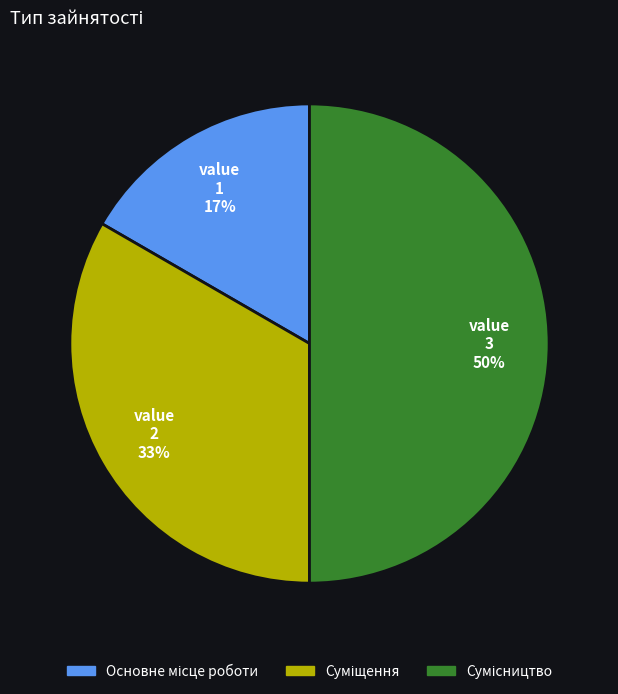

To the nearest percent, what is the average slice percentage?

33%